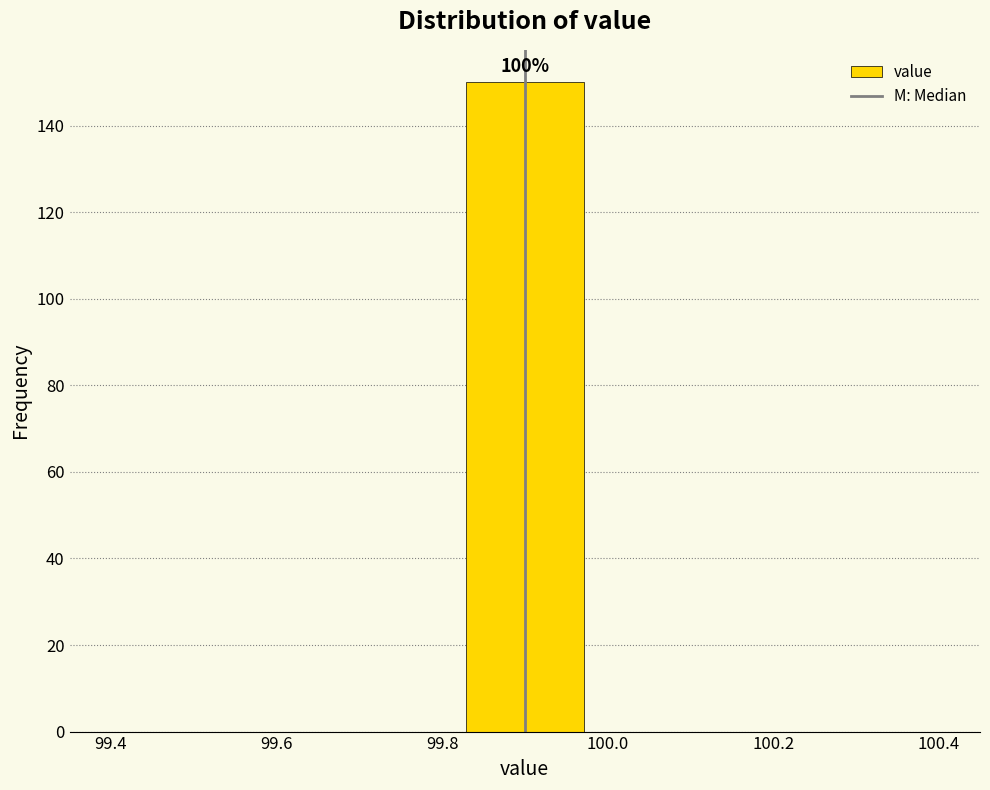

Over which range of the x-axis is the bar tallest?

99.82 to 99.98